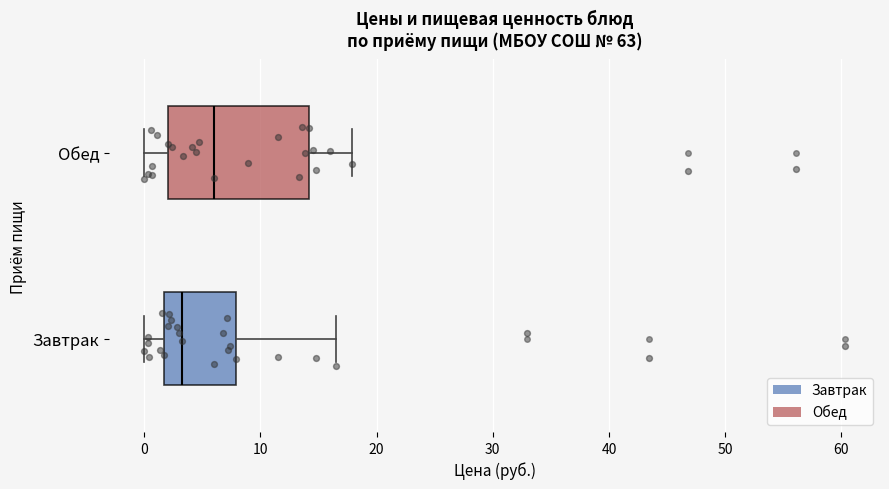

Where is the left edge of the box for Обед on the x-axis? The values are not printed on the chart, so give them approximately, as read against the axis.

2